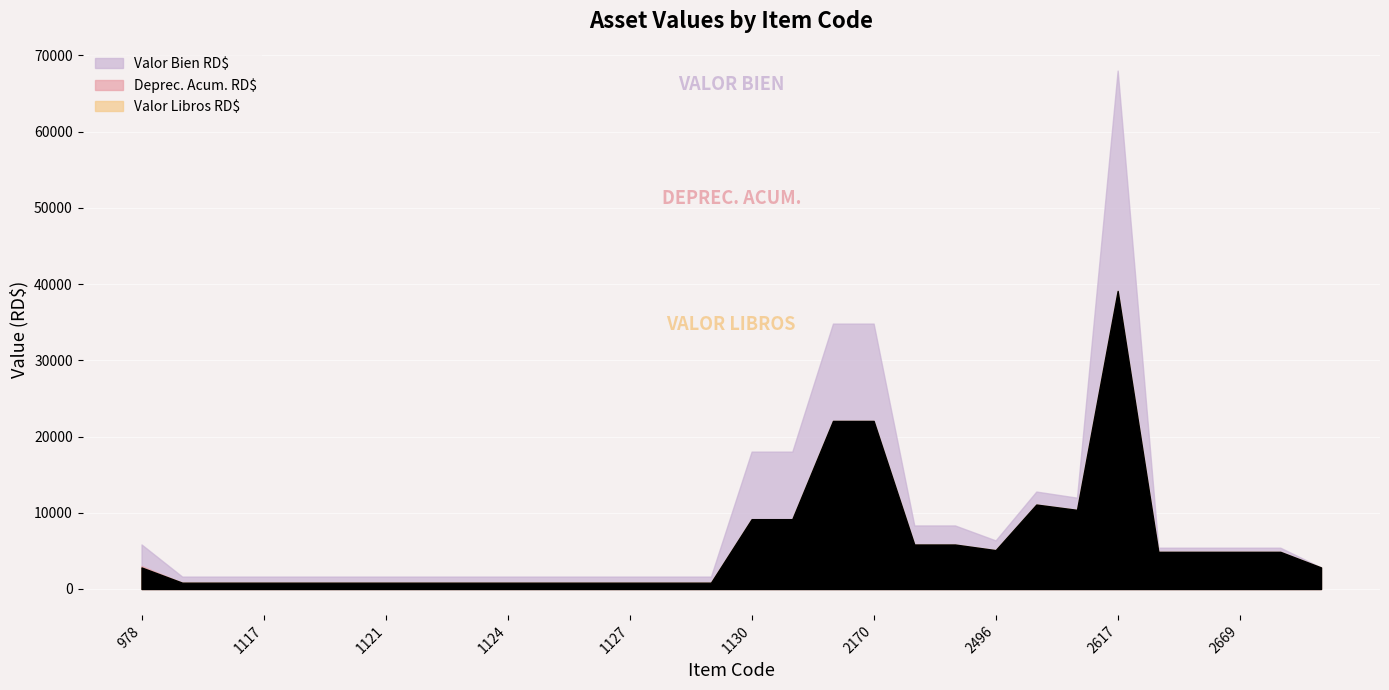

How many positive values does the Deprec. Acum. RD$ series have?

29